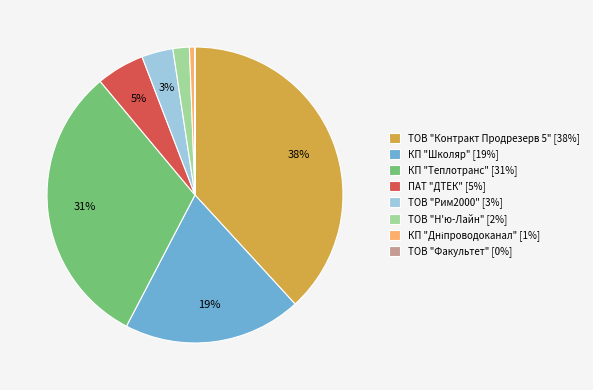

Is there a majority slice in this chart?

No